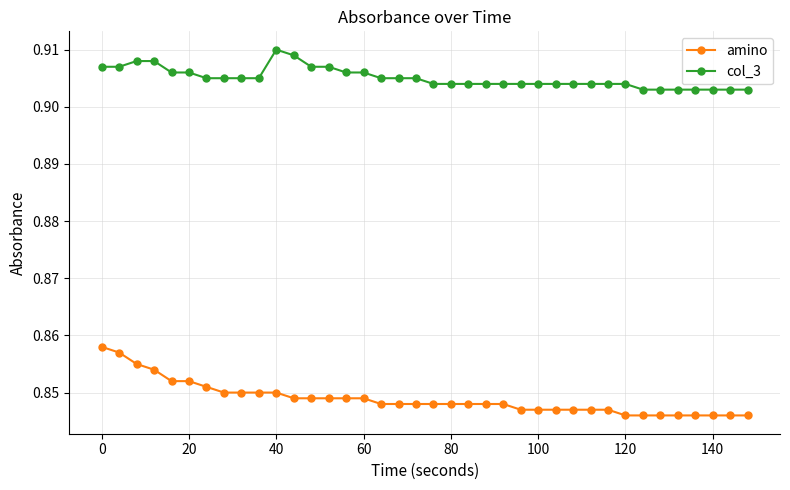

Which series has the largest range (max minus min)?

amino